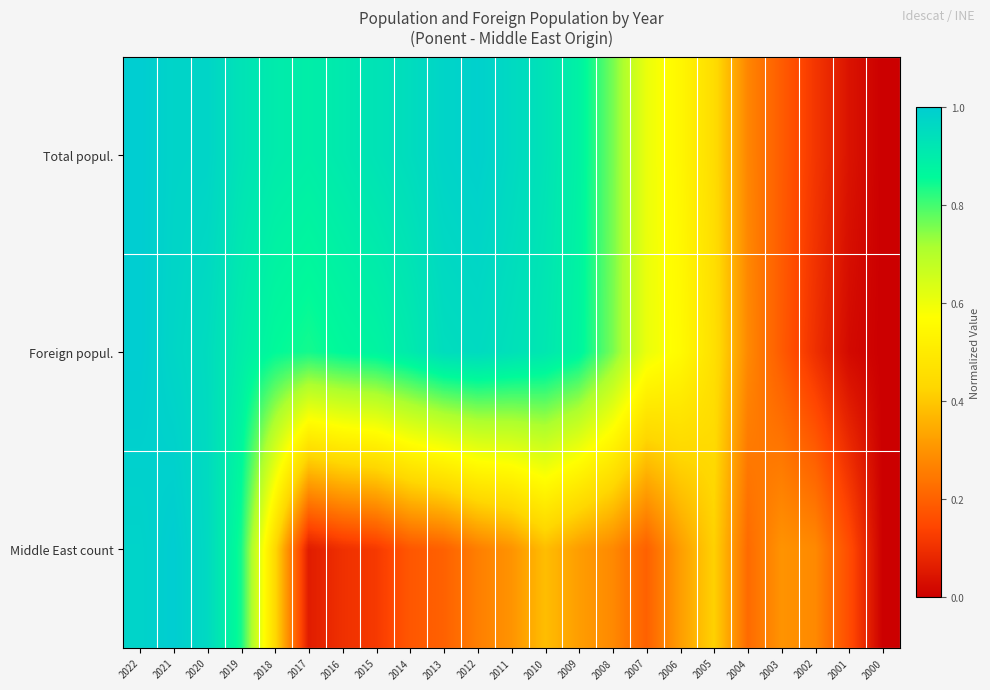

What is the maximum value shown in the chart?

1.0